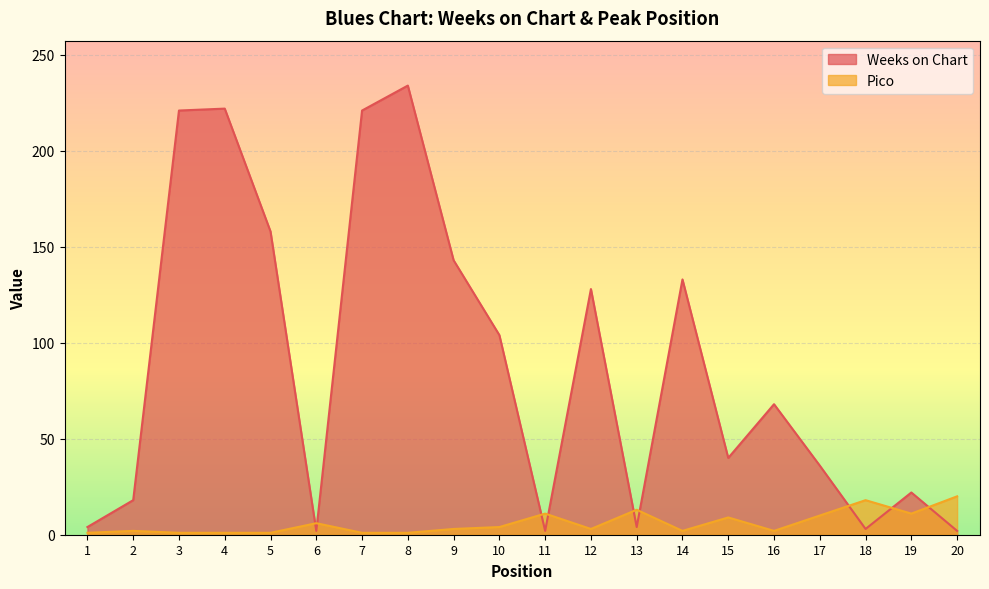

Rank the series at 11 from highest to lowest value.

Pico, Weeks on Chart